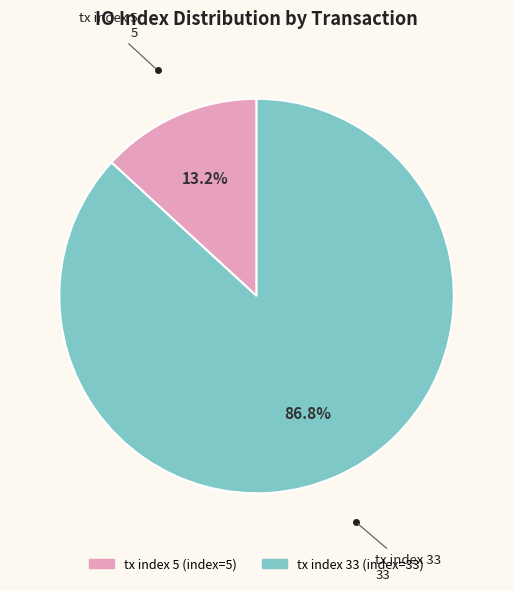

The tx index 5 slice represents 20% of the pie. True or false?

False